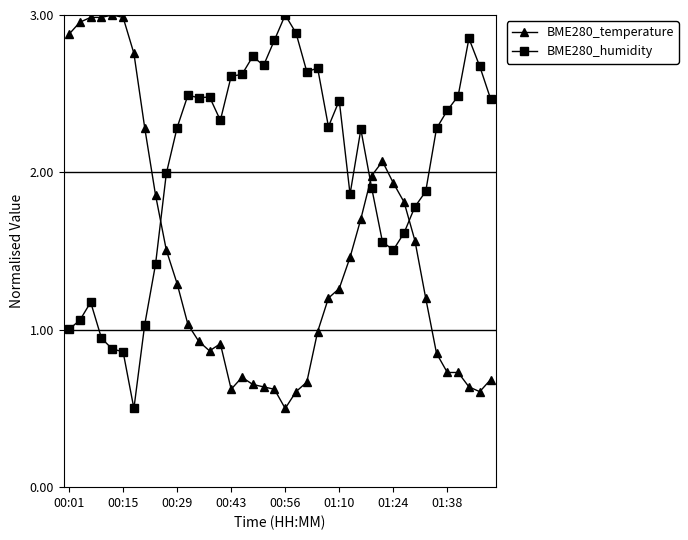

True or false: BME280_temperature has more than 1 points higher than both neighbors.

True